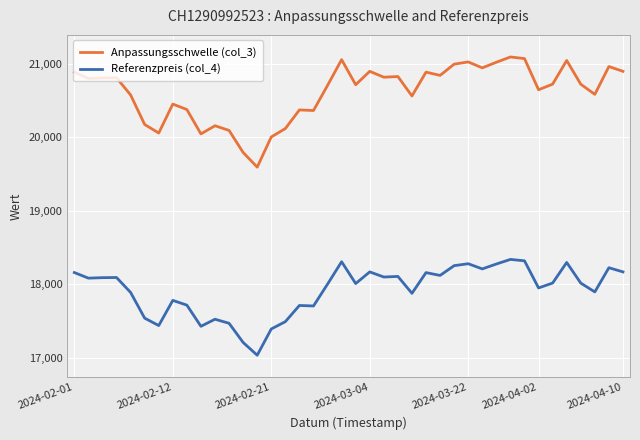

What is the sum of all Anpassungsschwelle (col_3) values?

824453.8